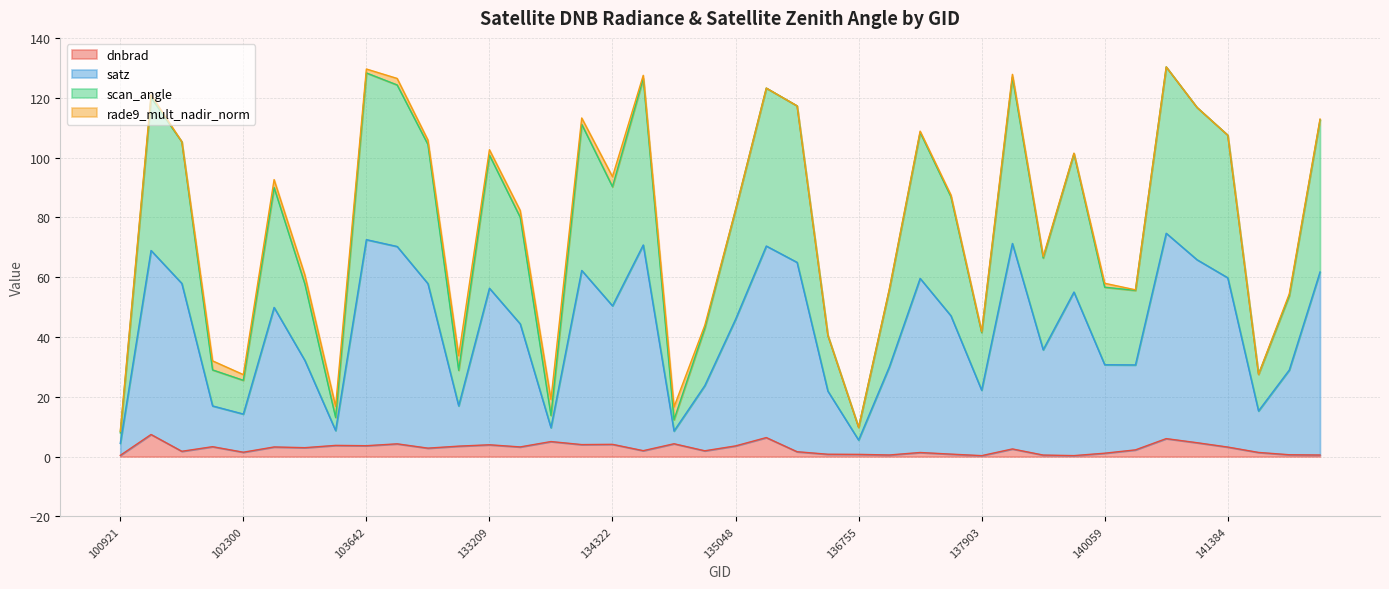

Is it true that dnbrad equals 3.9 at 133209?

True